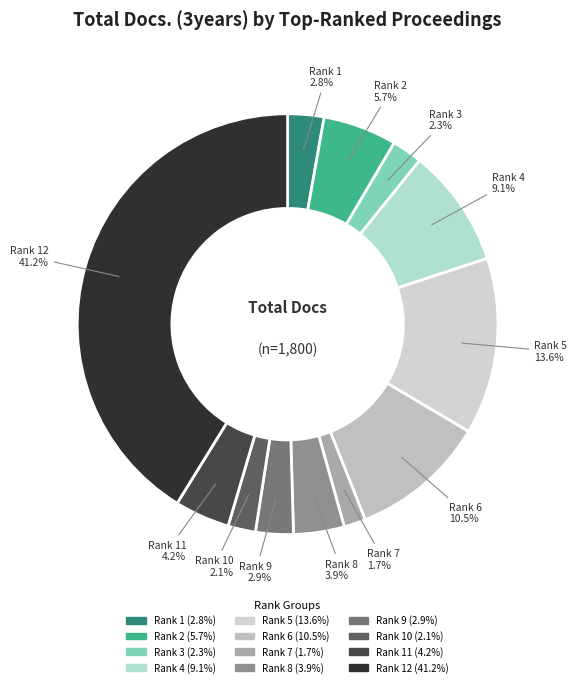

Which category has the biggest portion of the pie?

Rank 12